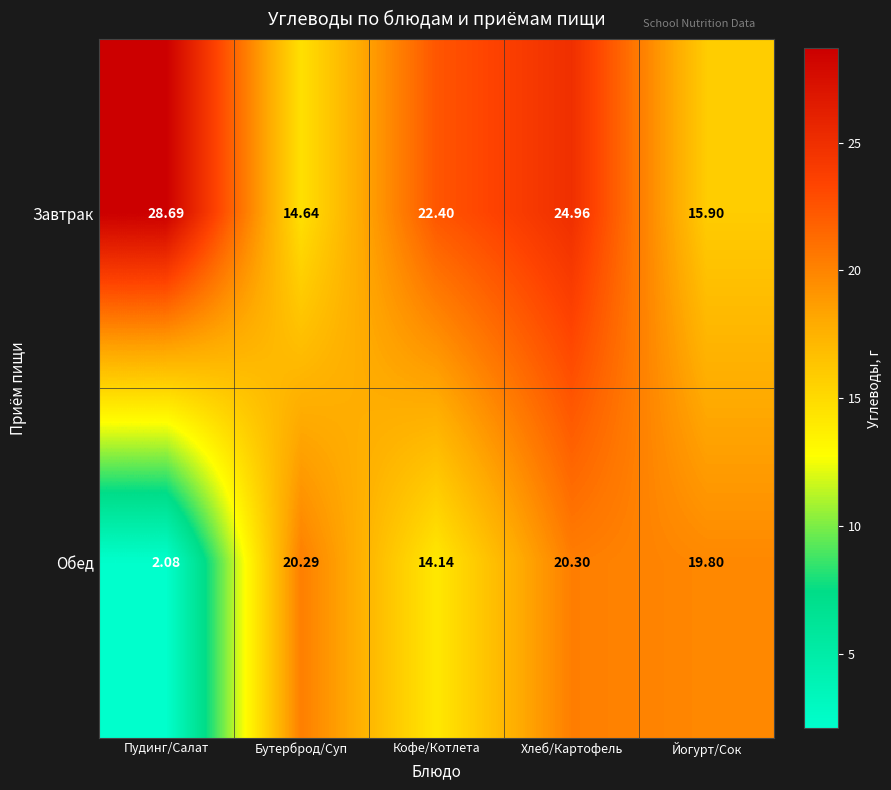

Which series has the largest range (max minus min)?

Обед